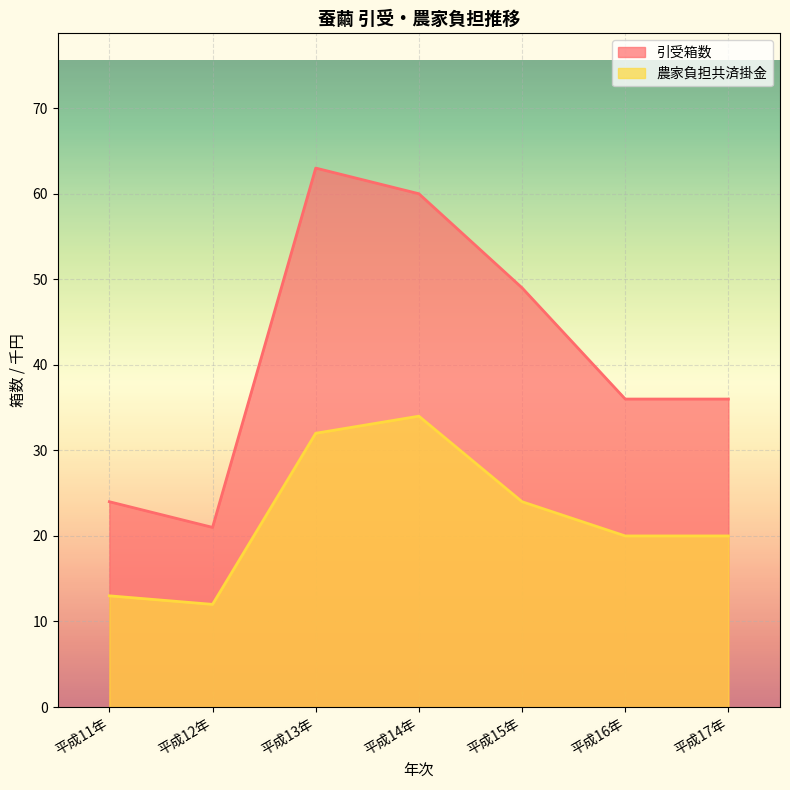

How many values in the 農家負担共済掛金 series exceed 20?

3